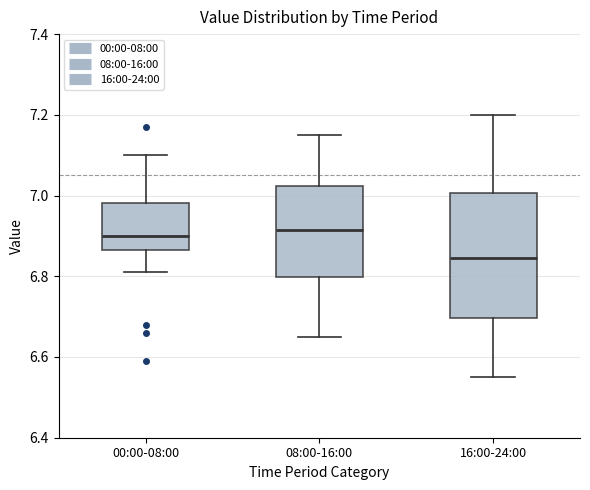

Where does the median line of the box for 00:00-08:00 sit on the y-axis? The values are not printed on the chart, so give them approximately, as read against the axis.

6.90